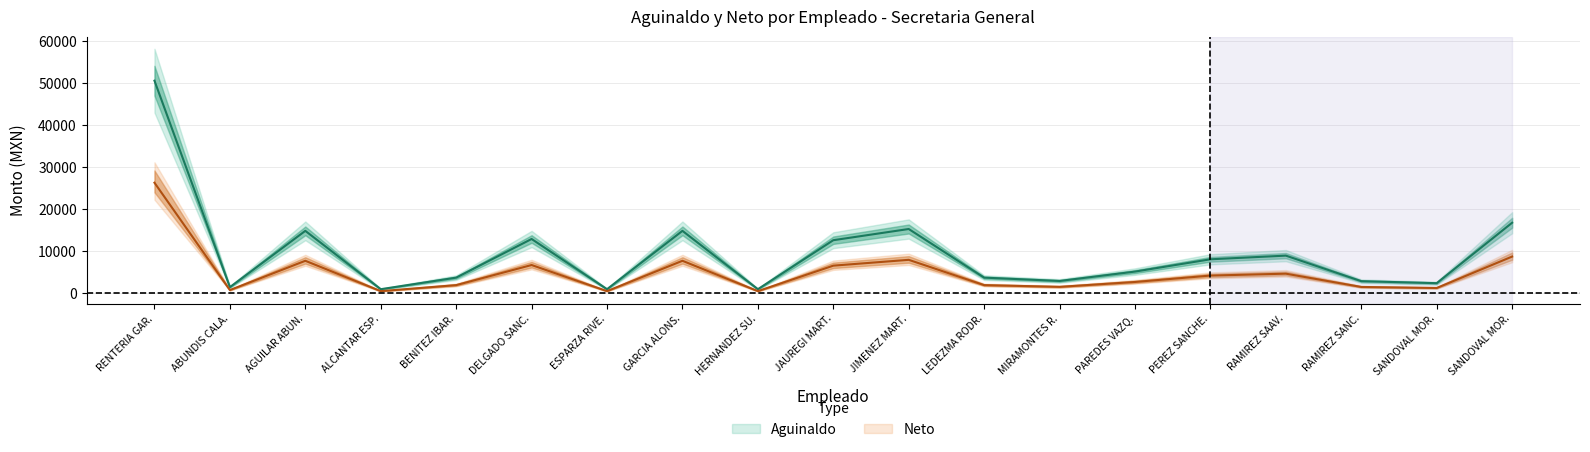

True or false: Aguinaldo has more than 2 points higher than both neighbors.

True